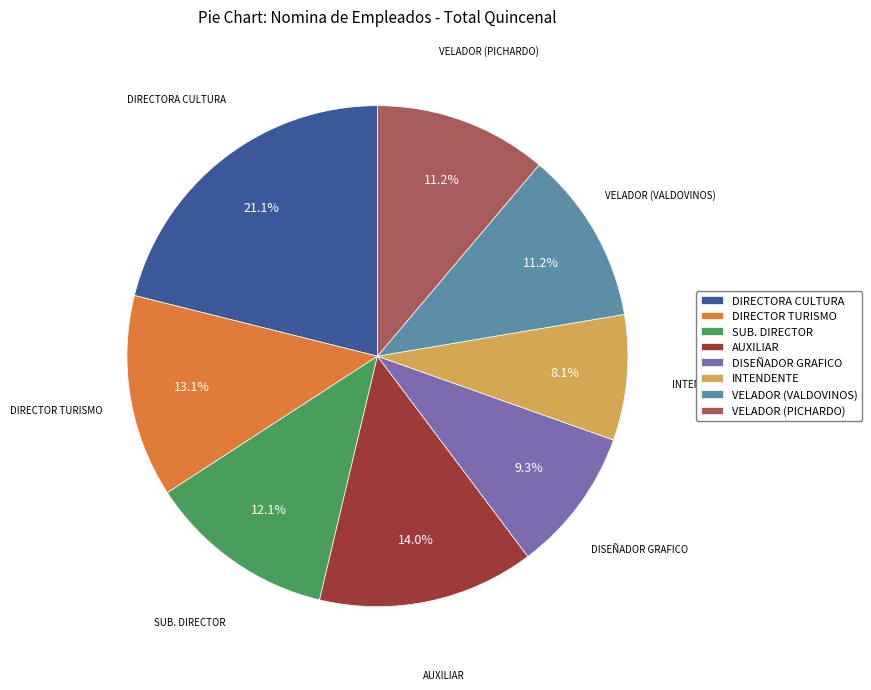

Does any single category account for the majority?

No